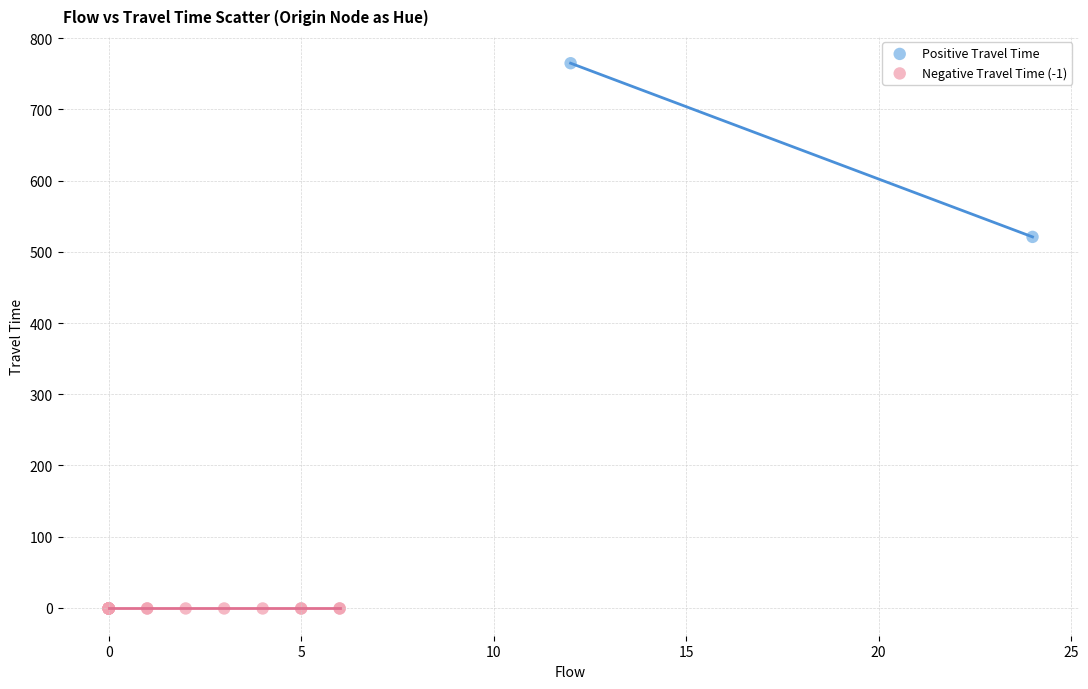

Which series contains the lowest Y value?

Negative Travel Time (-1)